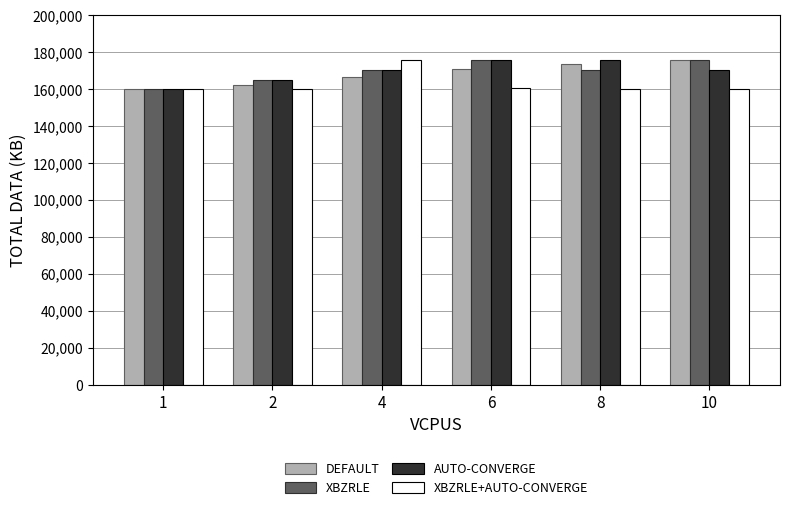

What is the greatest value displayed?

176000.0